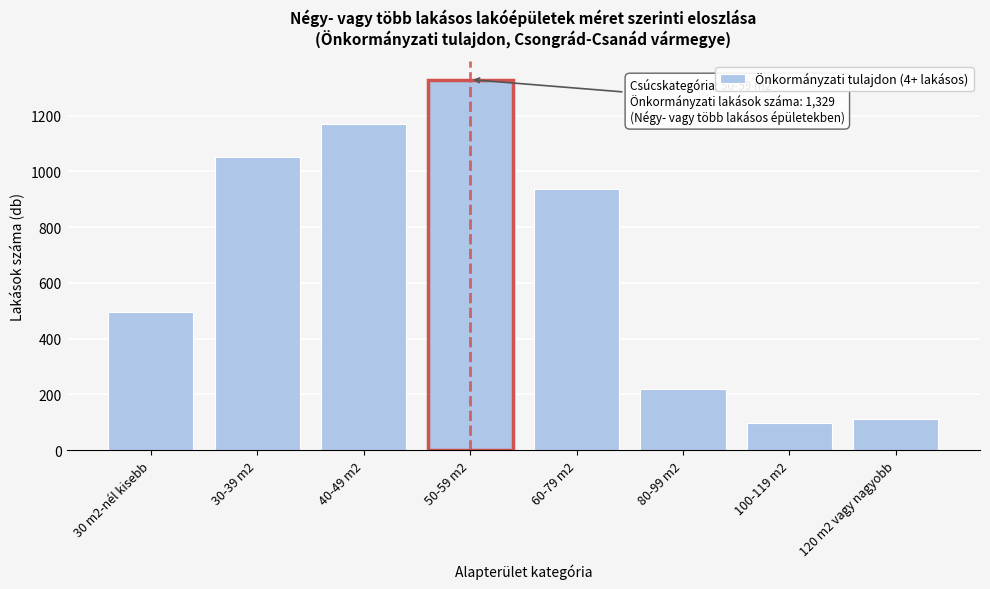

Reading left to right, transcribe all the data shown in this chart.

497	1050	1168	1329	937	221	97	111